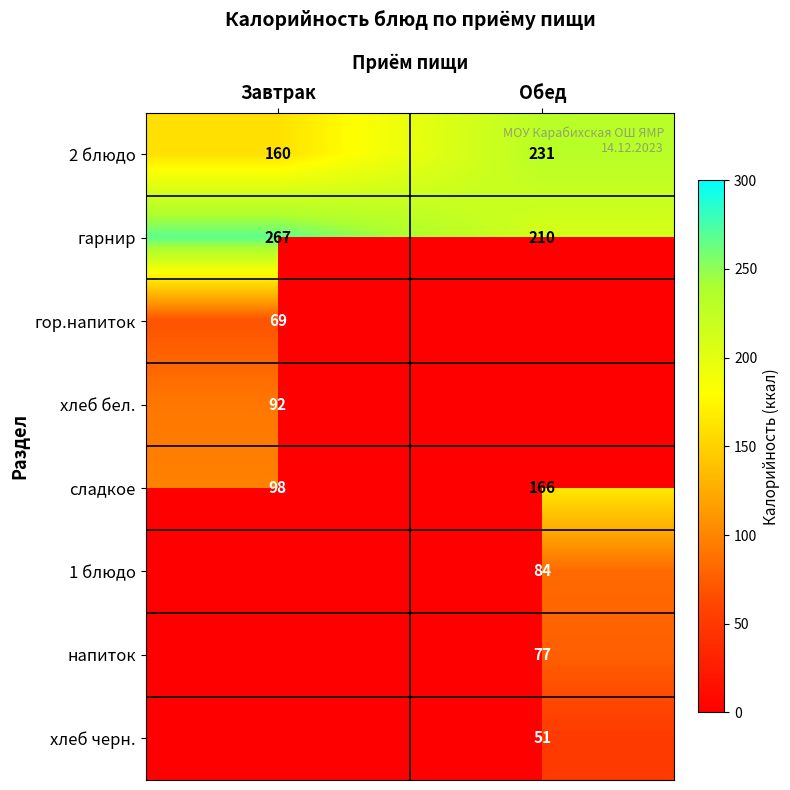

At which label does 2 блюдо reach its minimum?

Завтрак